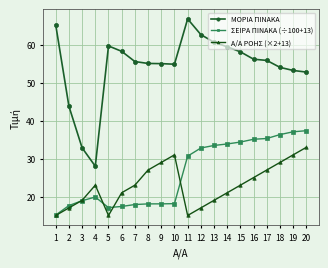

At 18, list the series in order from largest to smallest.

ΜΟΡΙΑ ΠΙΝΑΚΑ, ΣΕΙΡΑ ΠΙΝΑΚΑ (÷100+13), Α/Α ΡΟΗΣ (×2+13)